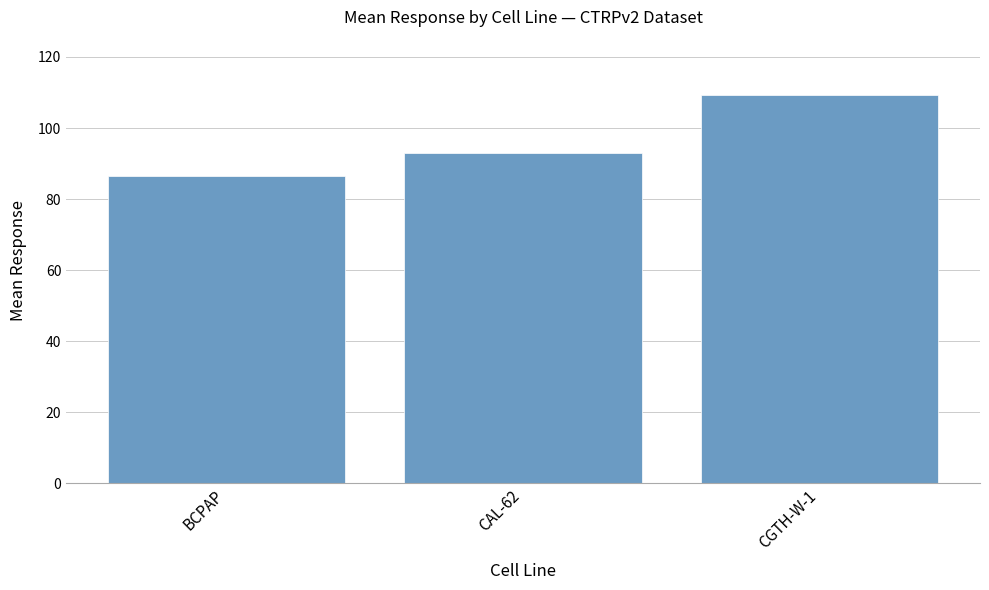

Between CAL-62 and BCPAP, which is larger?

CAL-62